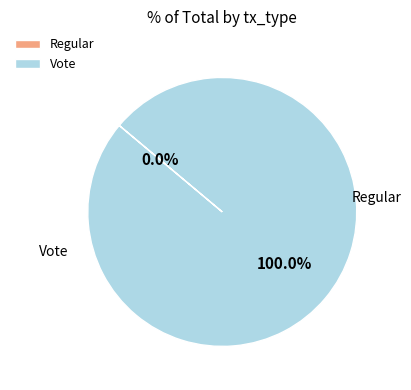

To the nearest percent, what is the difference between the Regular and Vote slice percentages?

100%